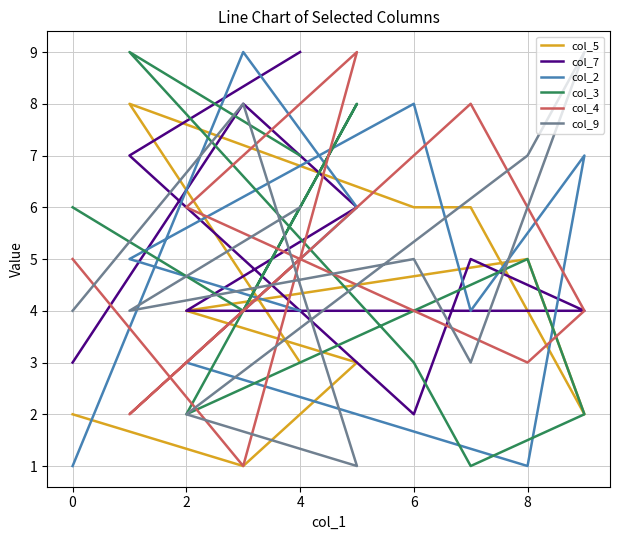

Which has a higher value, 6 or 0?

6